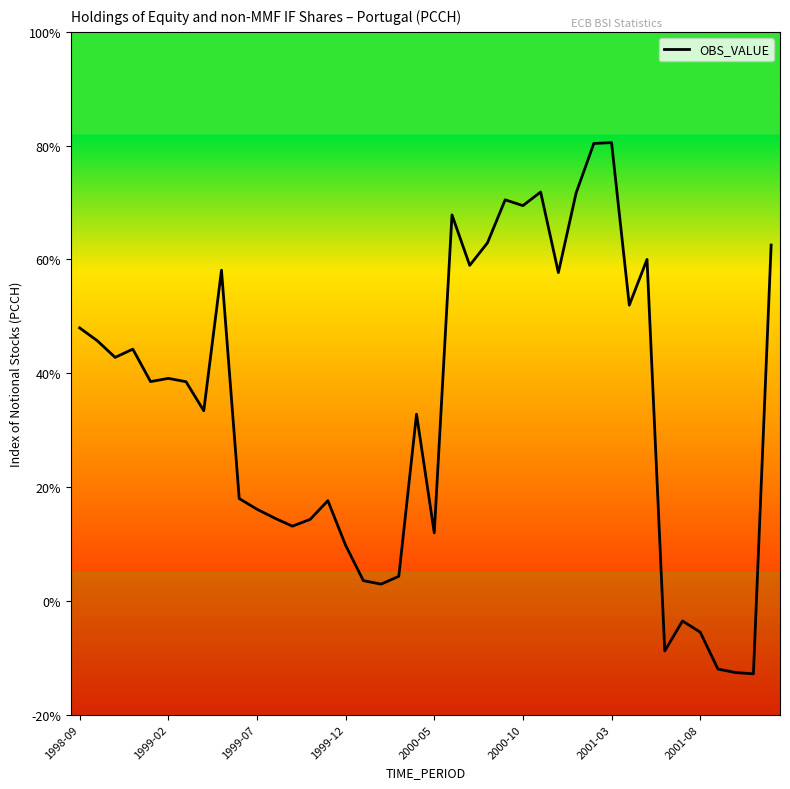

What is the maximum value shown in the chart?

80.5